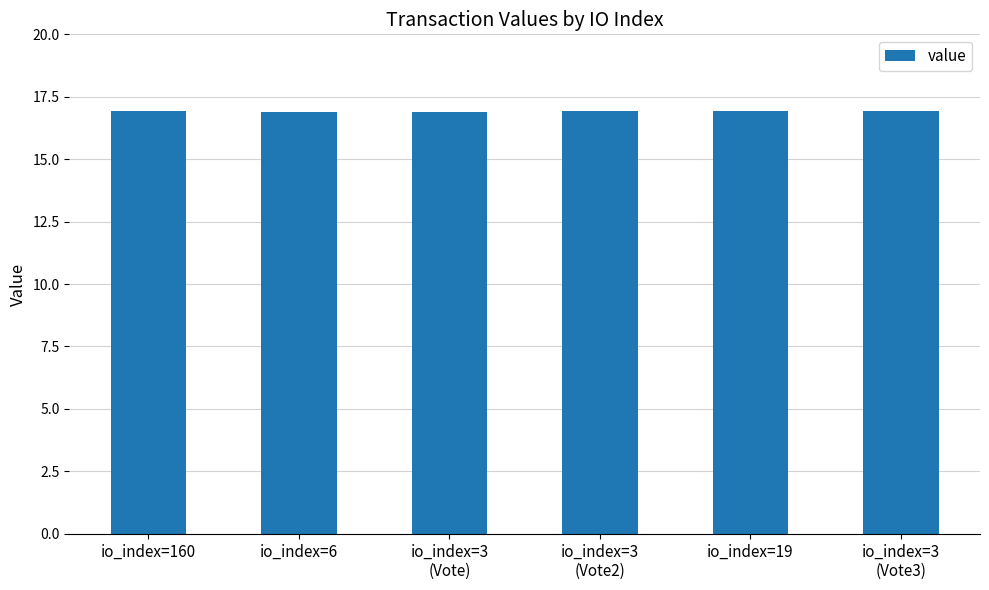

What value does the data have at io_index=6?

16.9